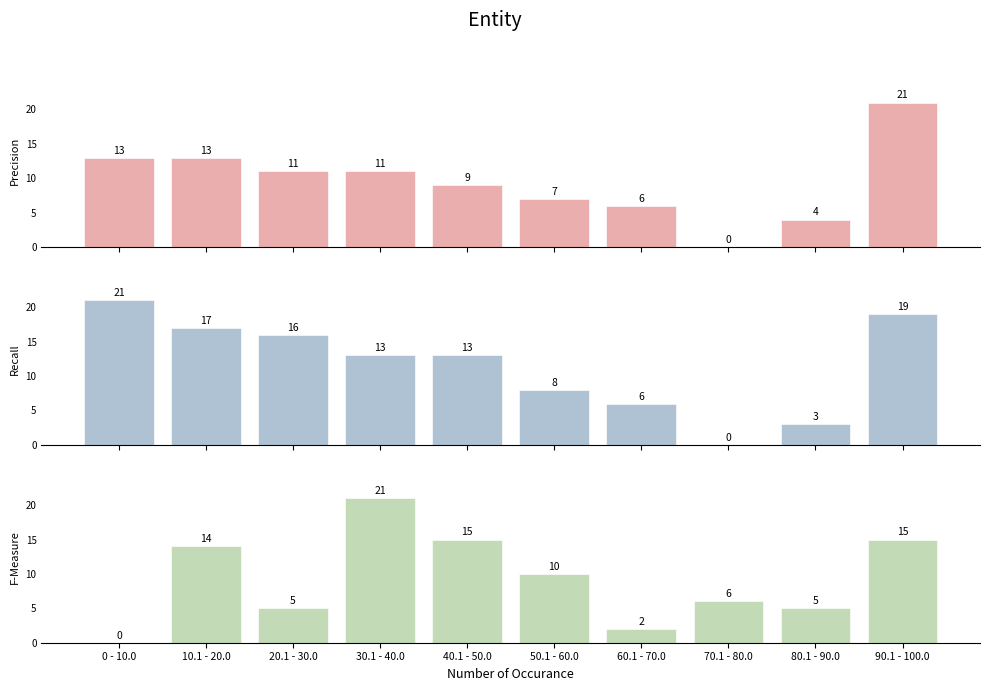

Is it true that Recall equals 8 at 30.1 - 40.0?

False